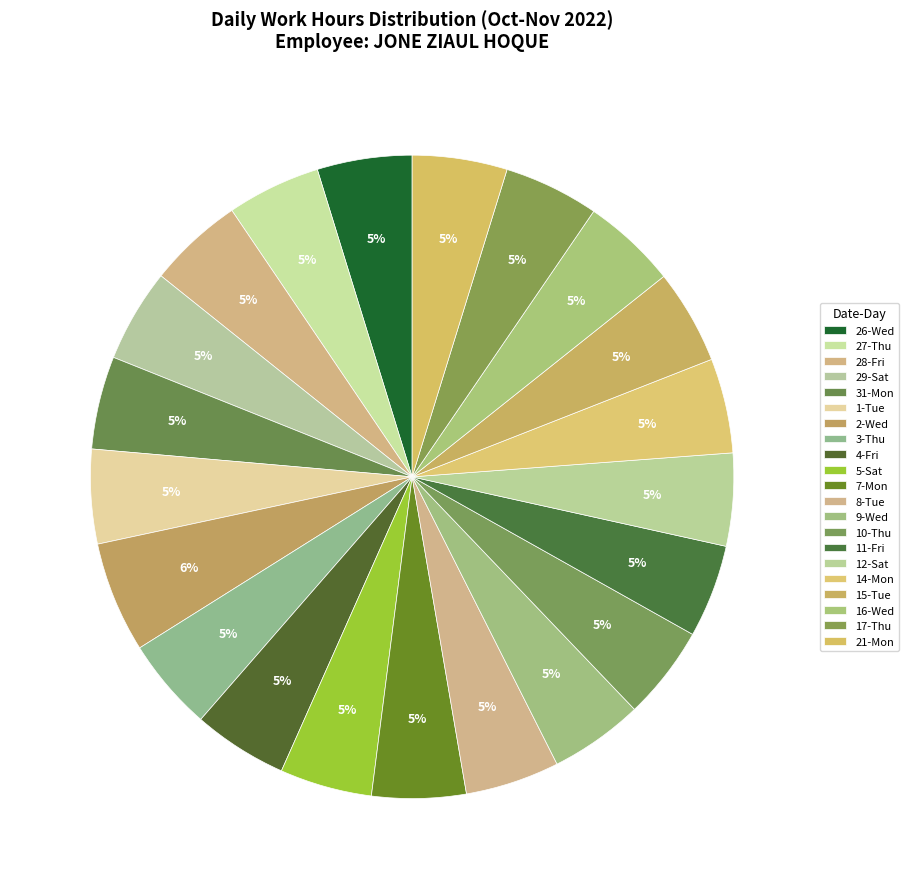

Which category has the smallest portion of the pie?

5-Sat